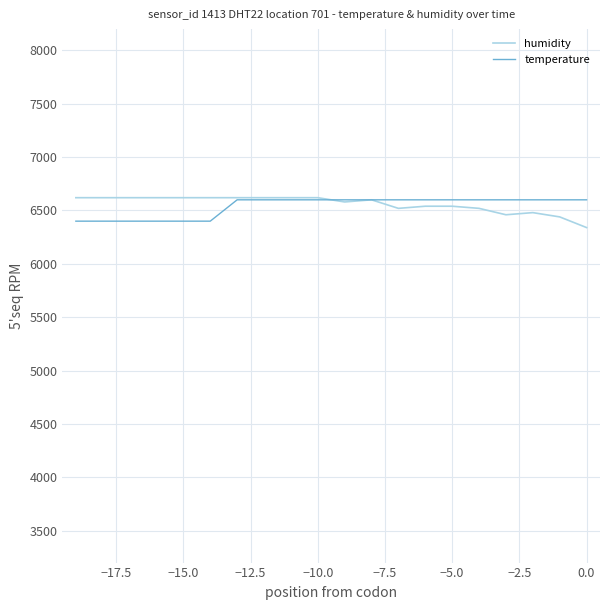

How many lines are shown in the chart?

2